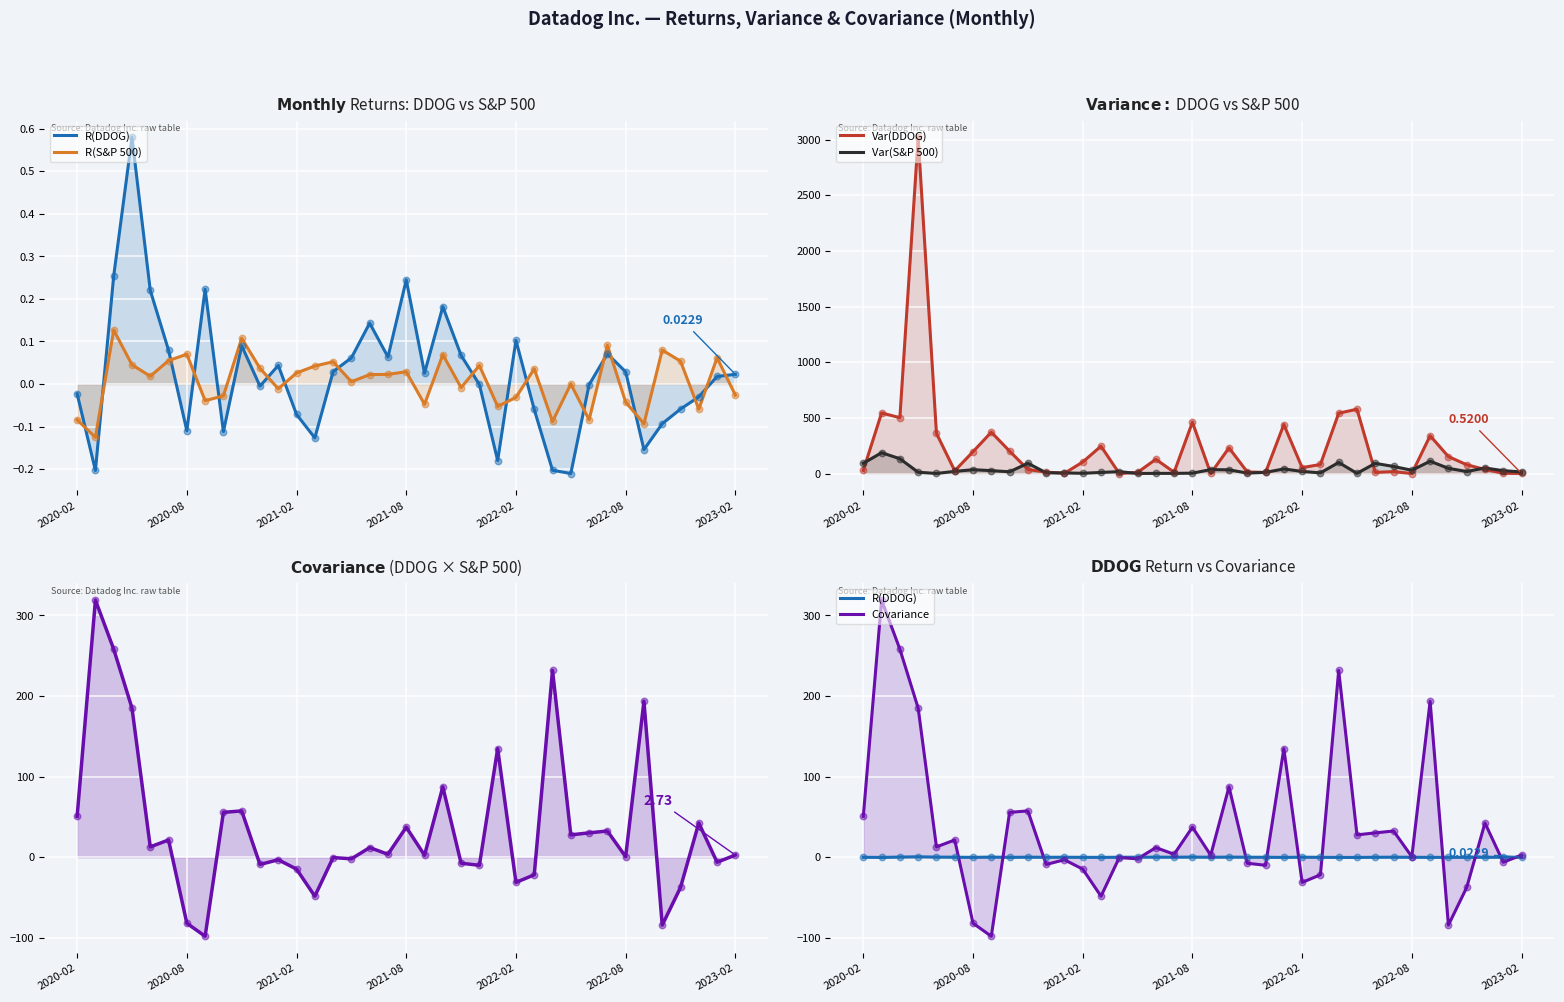

Which series has the largest Y range (max minus min)?

Var(DDOG)